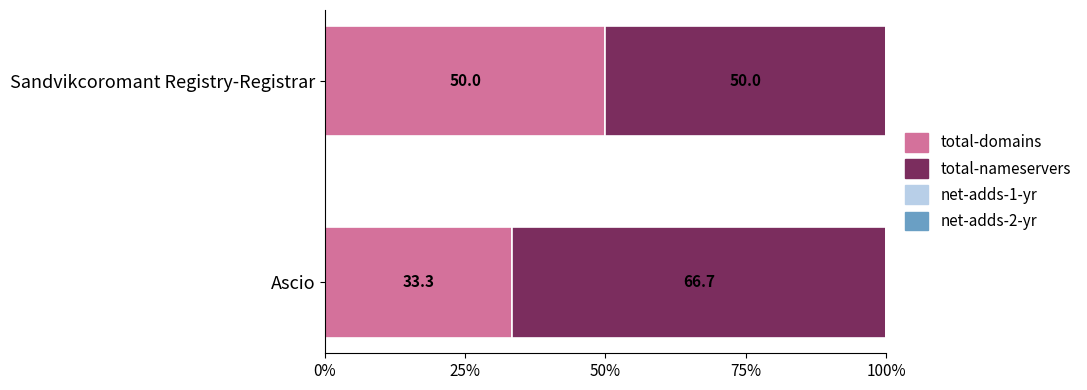

How many series are shown in this chart?

2